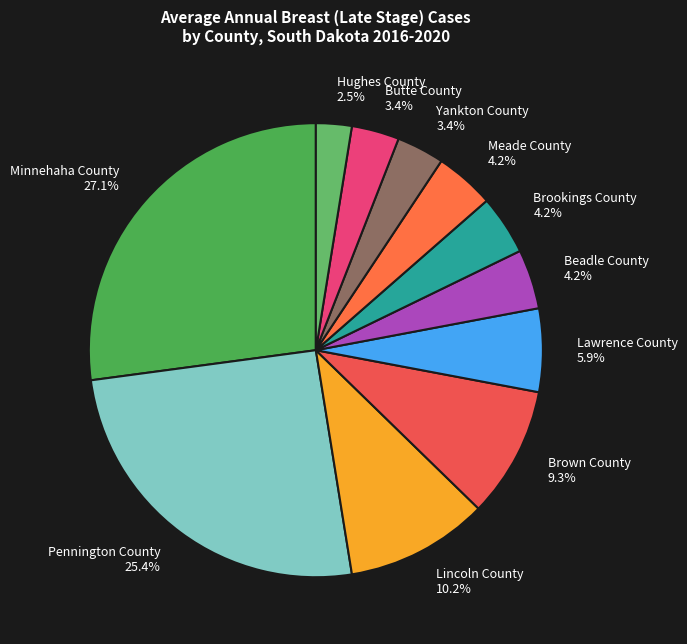

The Meade County slice represents 4% of the pie. True or false?

True